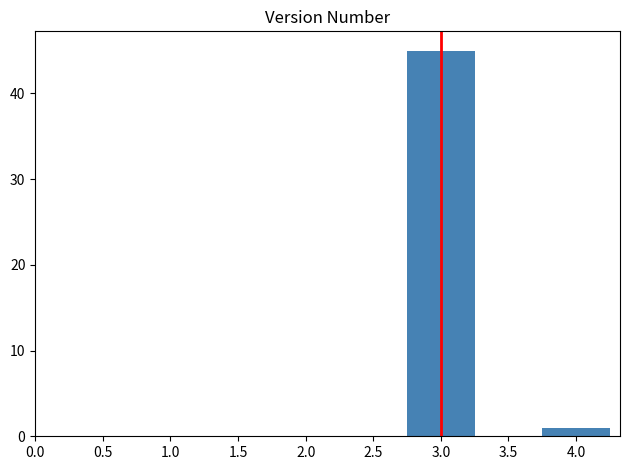

Reading right to left, what are all the values shown in this chart?

4.0=1	3.0=45